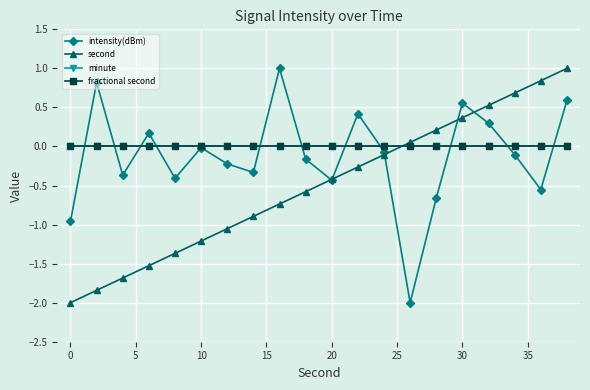

After their last crossing, which series has the higher values: intensity(dBm) or minute?

intensity(dBm)